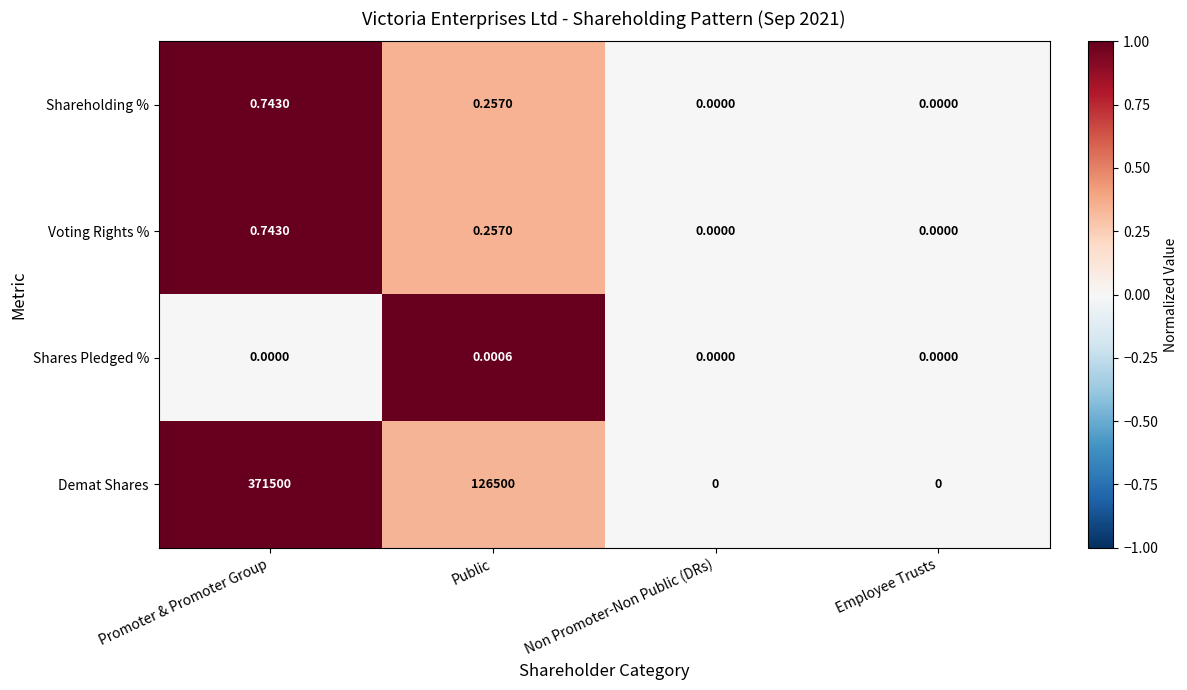

Which series changed the most between Promoter & Promoter Group and Public?

Demat Shares